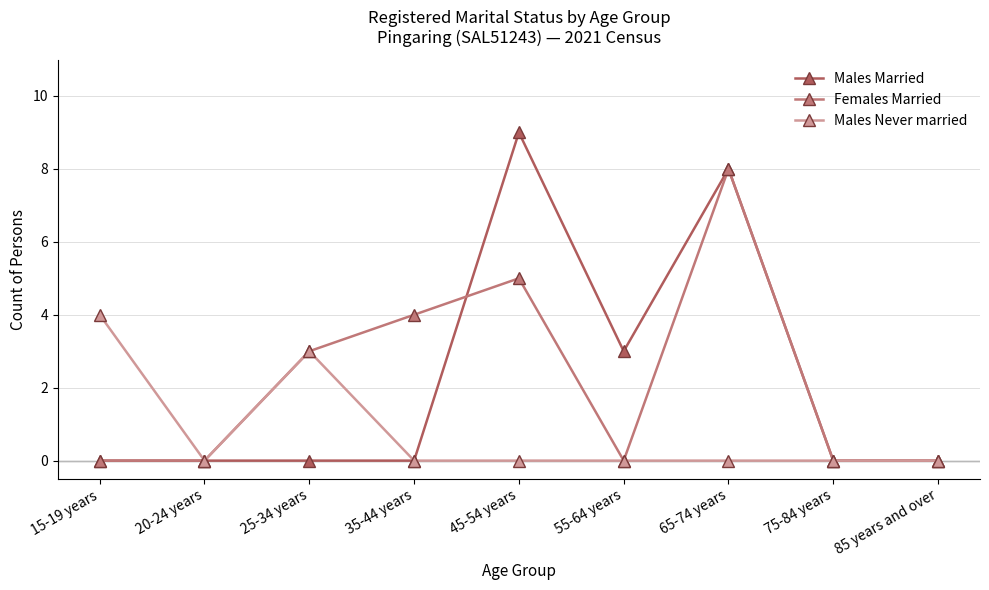

What is the greatest value displayed?

9